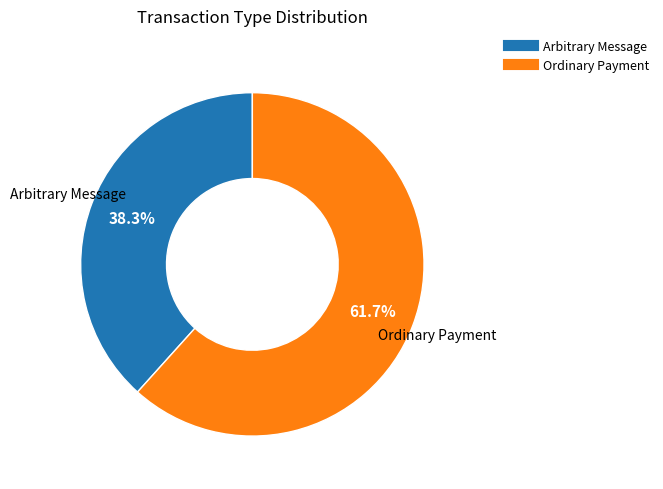

To the nearest percent, what is the combined percentage of Ordinary Payment and Arbitrary Message?

100%